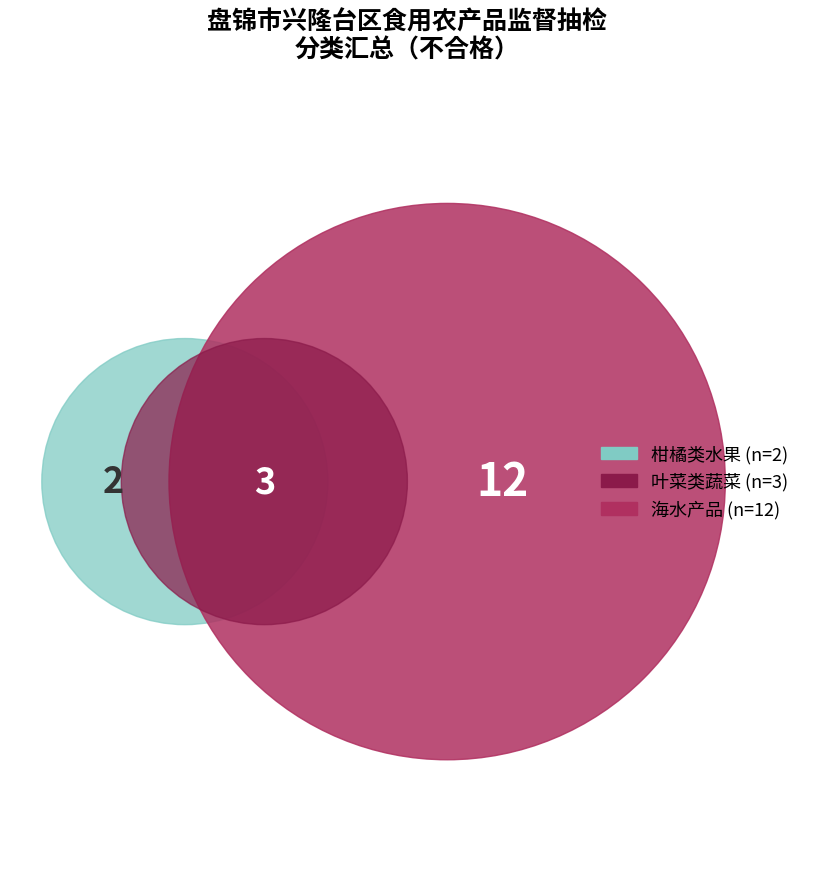

Does 叶菜类蔬菜 account for over 50% of the chart?

No